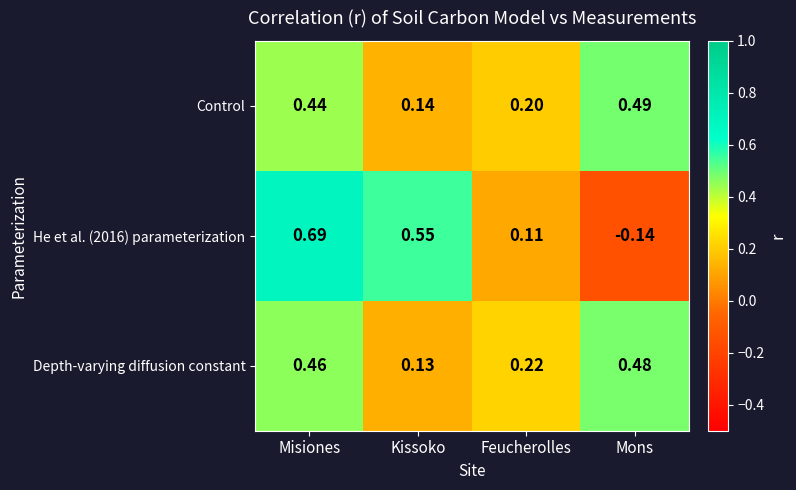

Is the value of He et al. (2016) parameterization at Feucherolles greater than the value of Control at Mons?

No